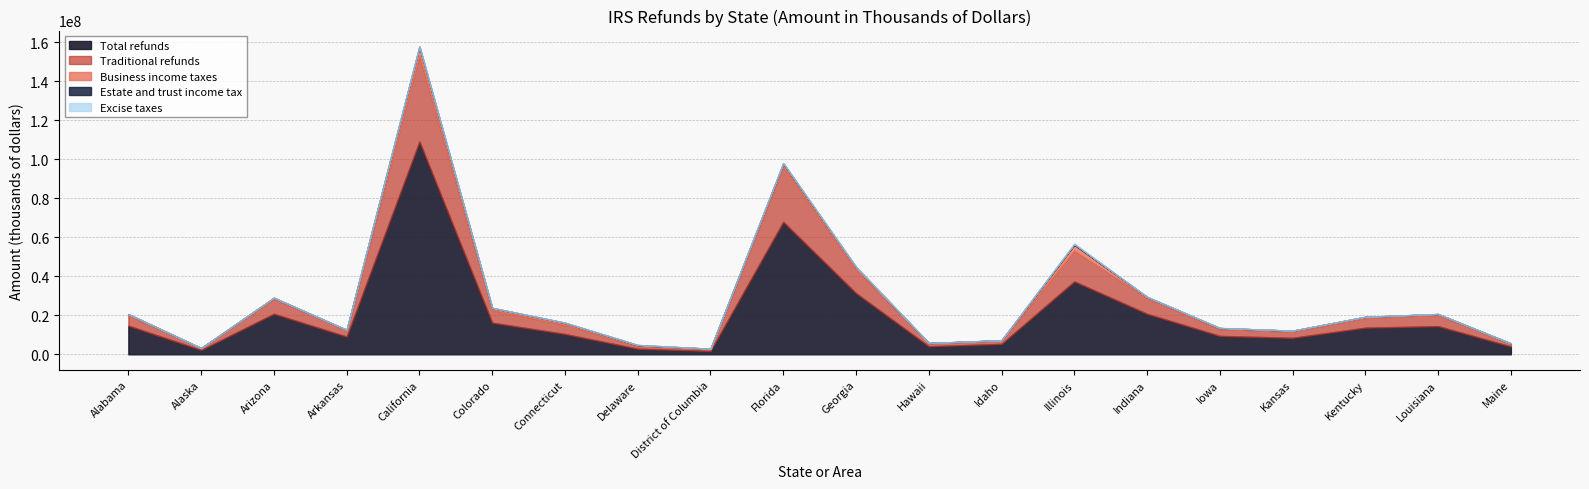

What are all the series names shown in the legend?

Total refunds, Traditional refunds, Business income taxes, Estate and trust income tax, Excise taxes